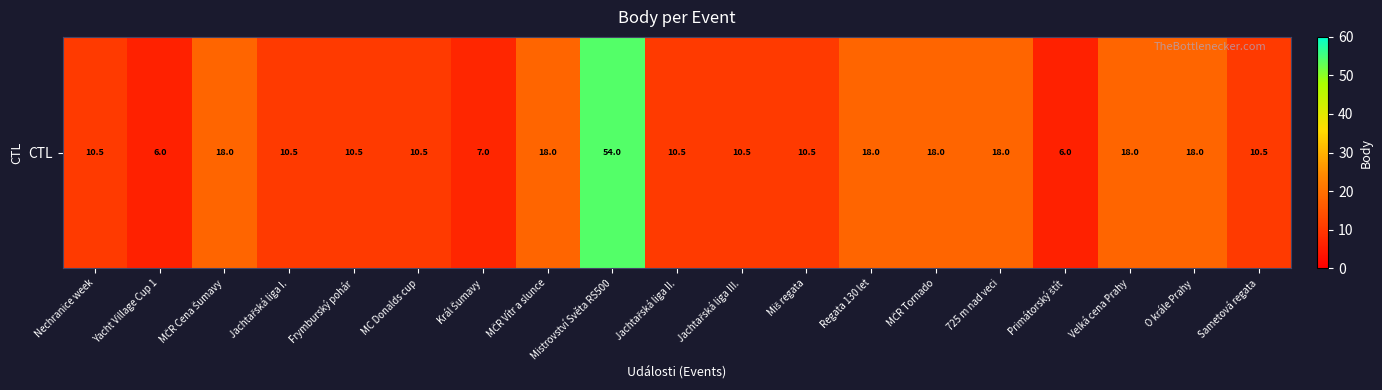

The value at MČR Tornado is 7.3. True or false?

False